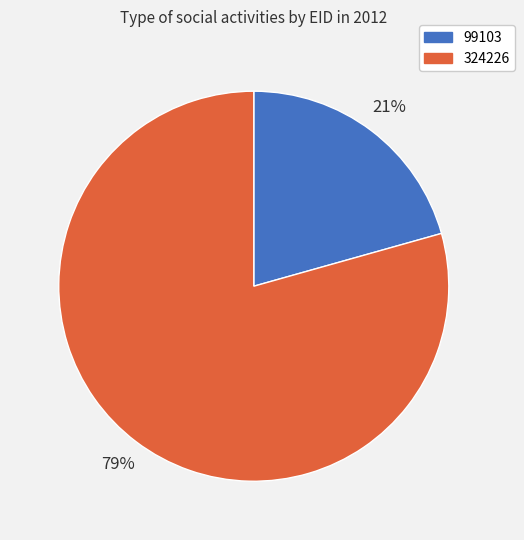

To the nearest percent, what percentage of the pie is 99103?

21%